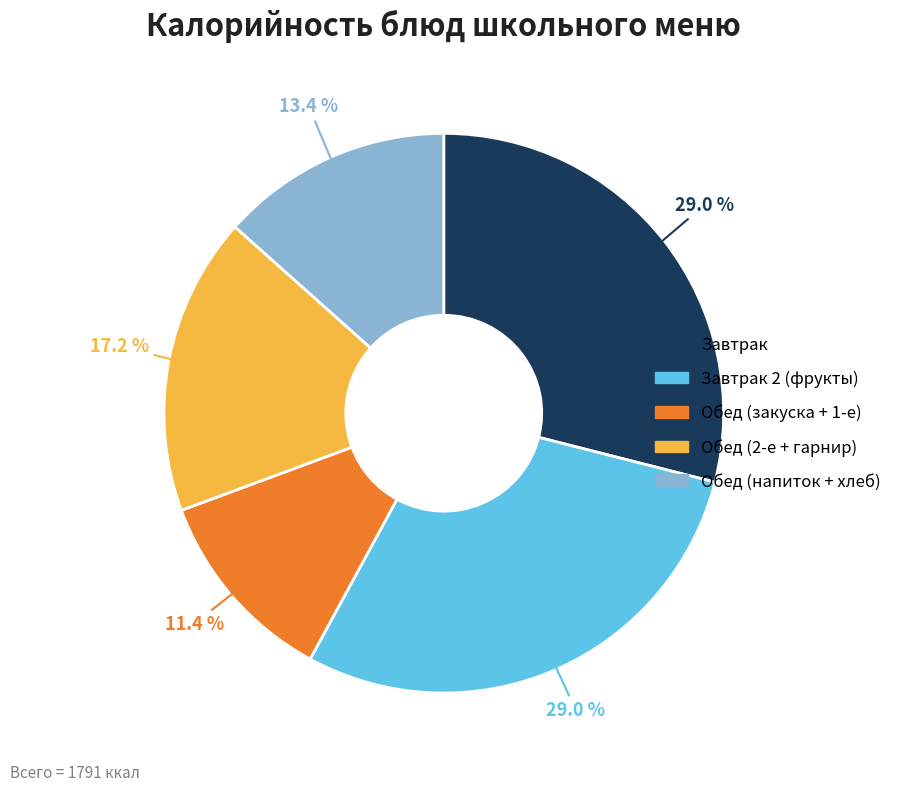

Is there a majority slice in this chart?

No